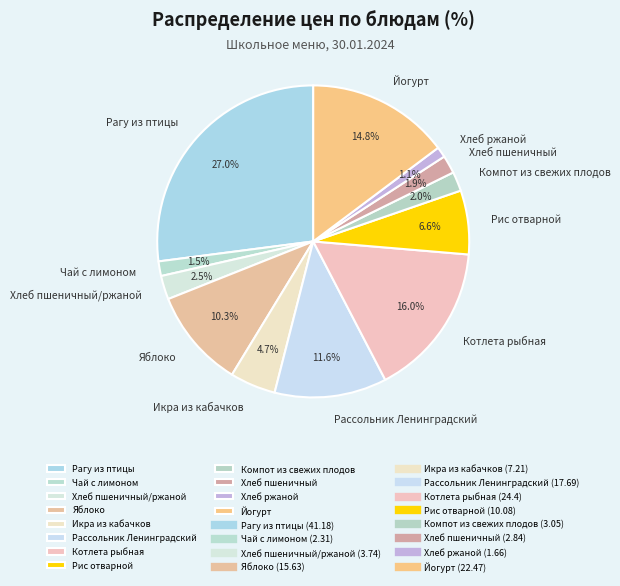

What percentage is NOT represented by Рис отварной?

93.4%